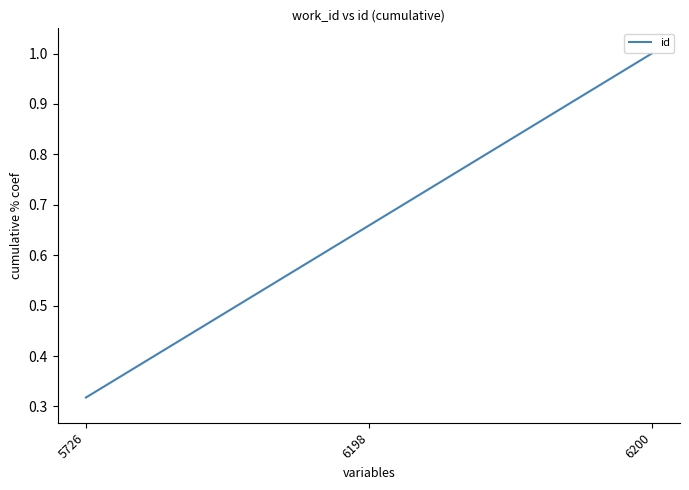

Rank the categories by value from lowest to highest.

5726, 6198, 6200